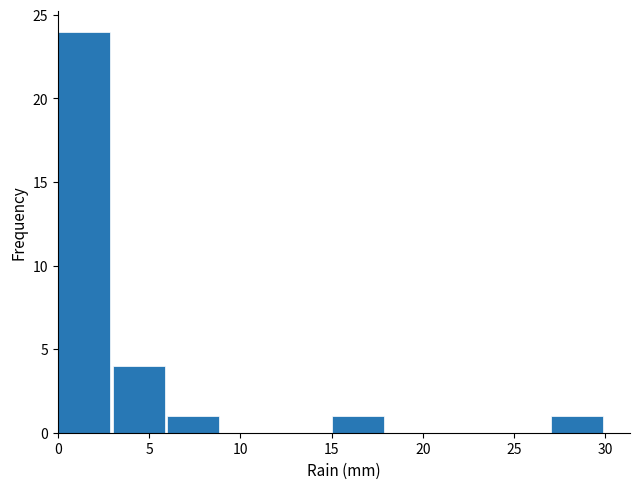

Reading left to right, list every bar in this chart as the range it spans on the x-axis followed by its height. The values are not printed on the chart, so give them approximately, as read against the axis.

0 to 3: 24
3 to 6: 4
6 to 9: 1
9 to 12: 0
12 to 15: 0
15 to 18: 1
18 to 21: 0
21 to 24: 0
24 to 27: 0
27 to 30: 1